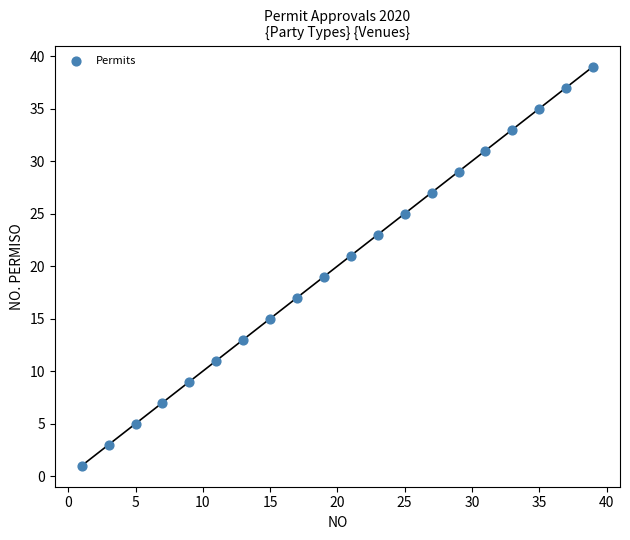

What is the range of Y values (max minus min)?

38